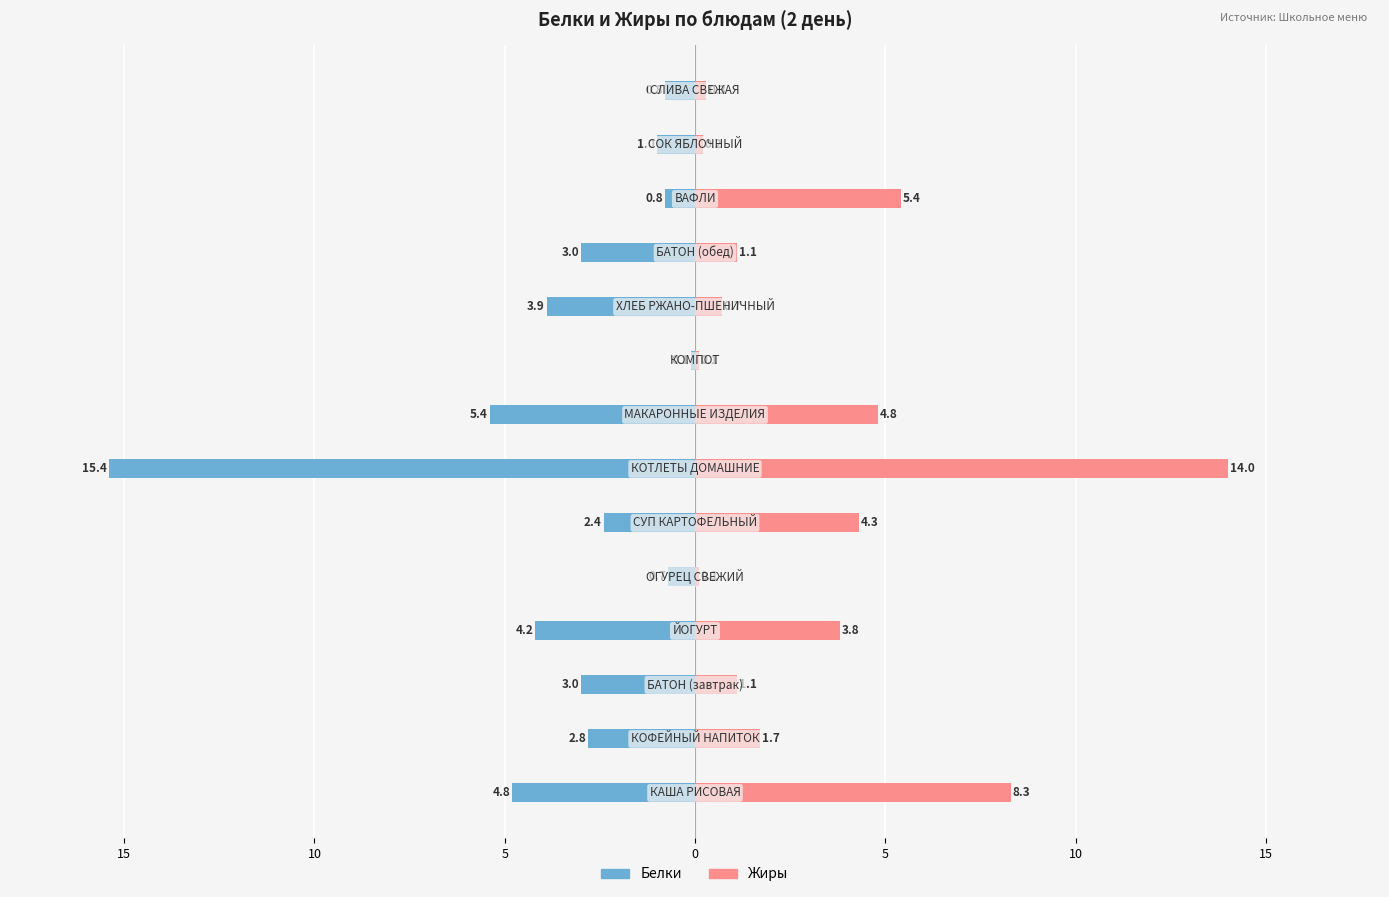

How many bars are there in each group?

2